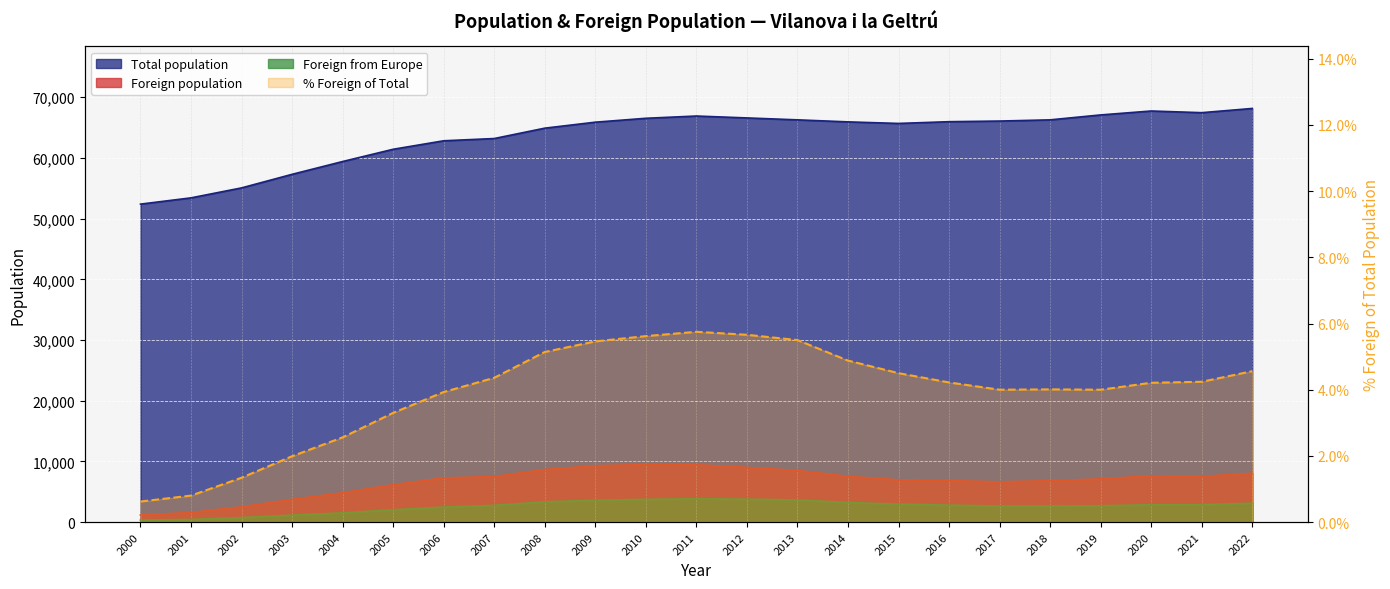

Which category has the lowest value across all series?

2000